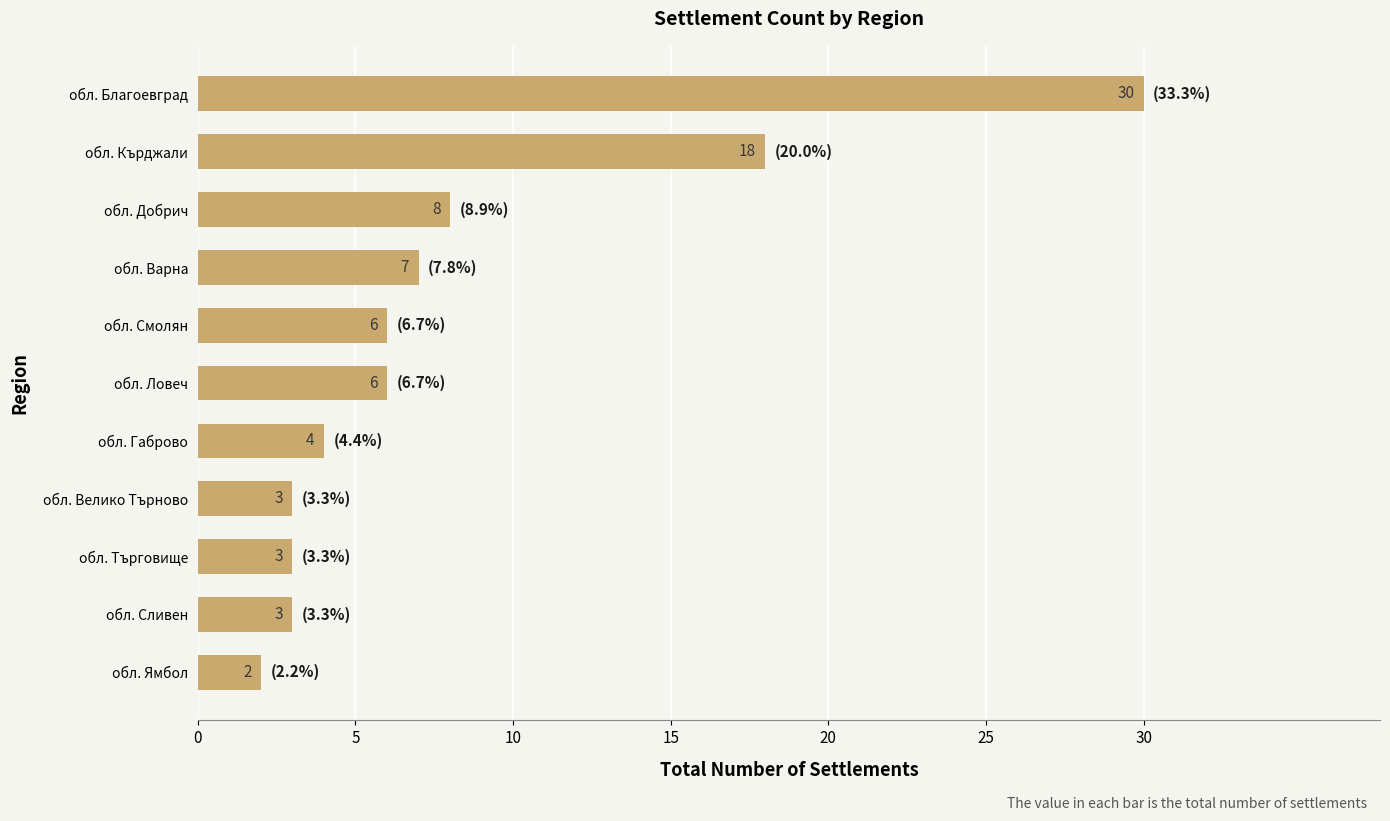

True or false: the data shows 3 at обл. Велико Търново.

True